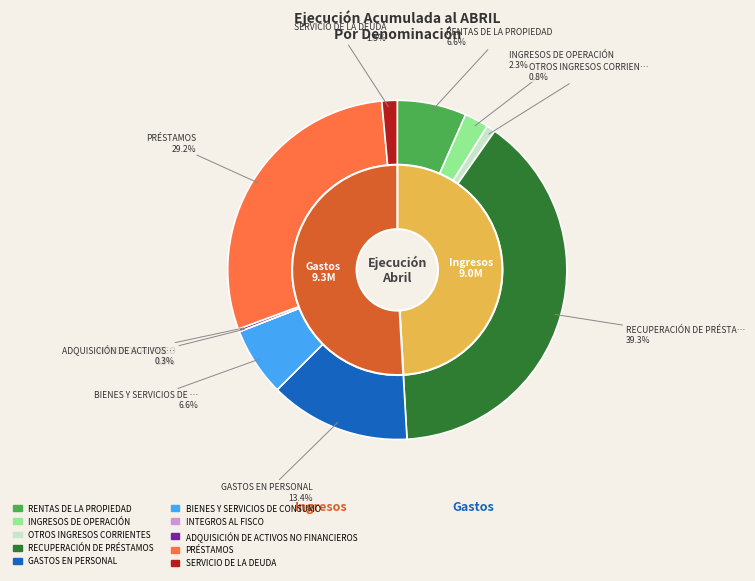

What percentage is the RENTAS DE LA PROPIEDAD slice, to the nearest percent?

7%